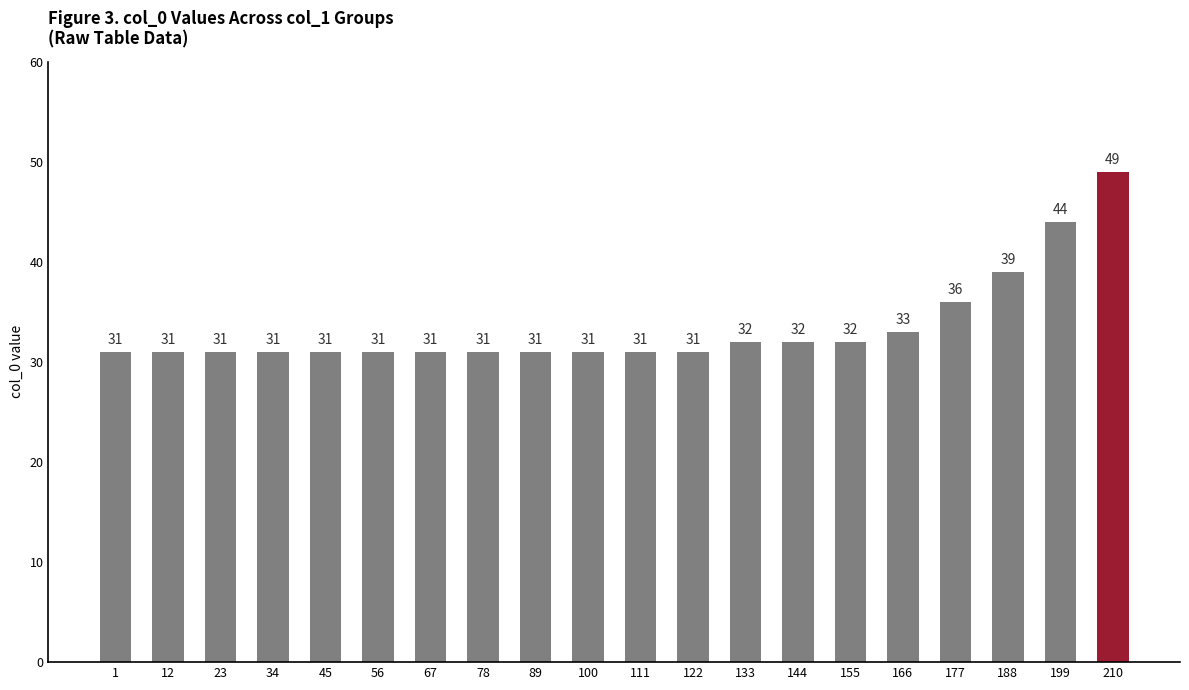

Approximately how many times larger is the value at 133 compared to 144?

1.0